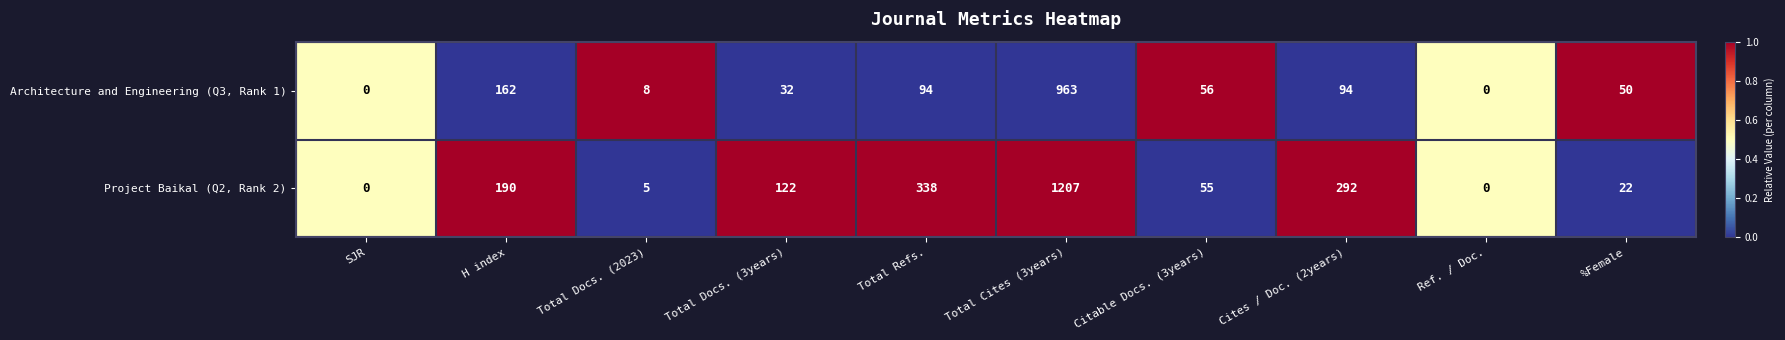

What is the difference between the highest and lowest values at Citable Docs. (3years)?

1